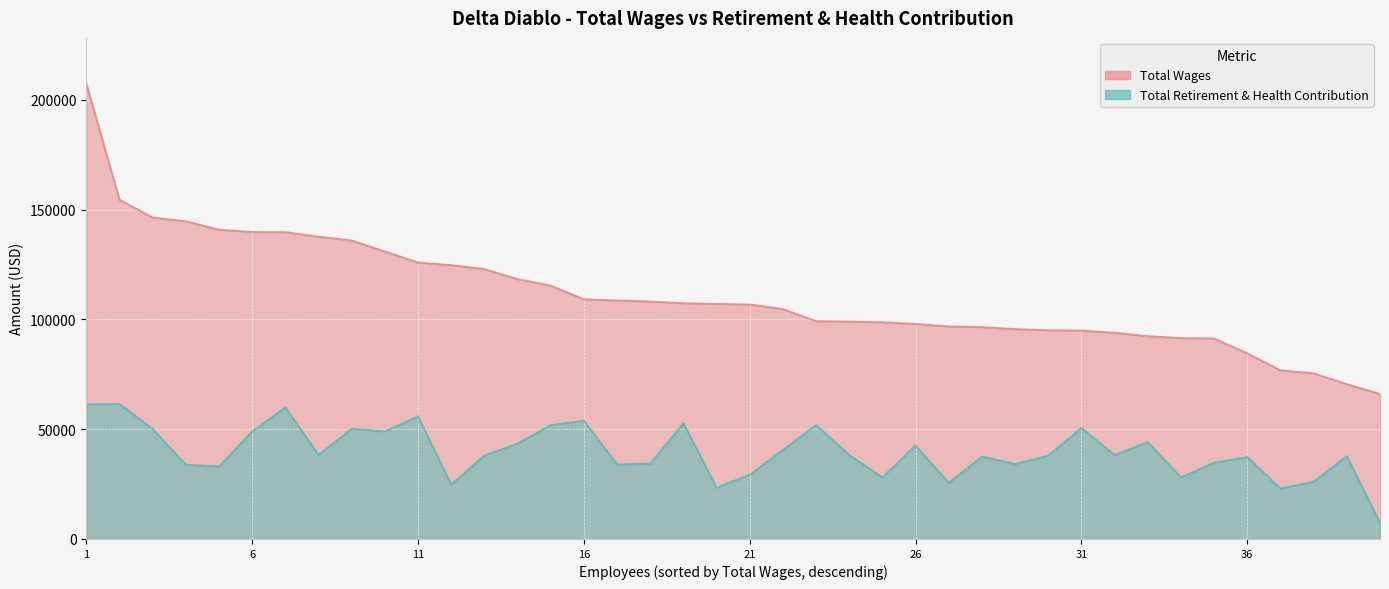

At how many categories does at least one series exceed 133983?

9